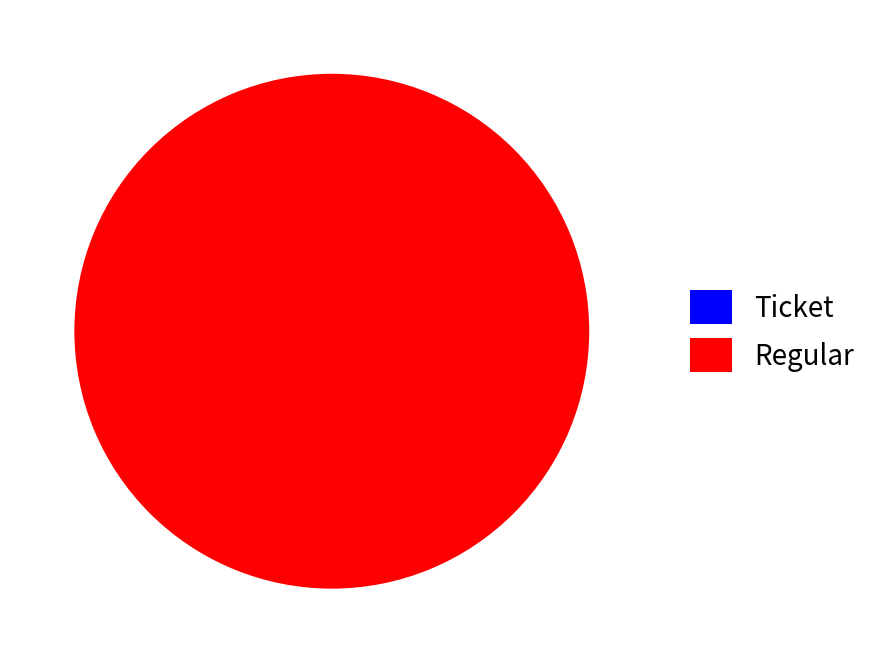

Which category has the biggest portion of the pie?

Regular